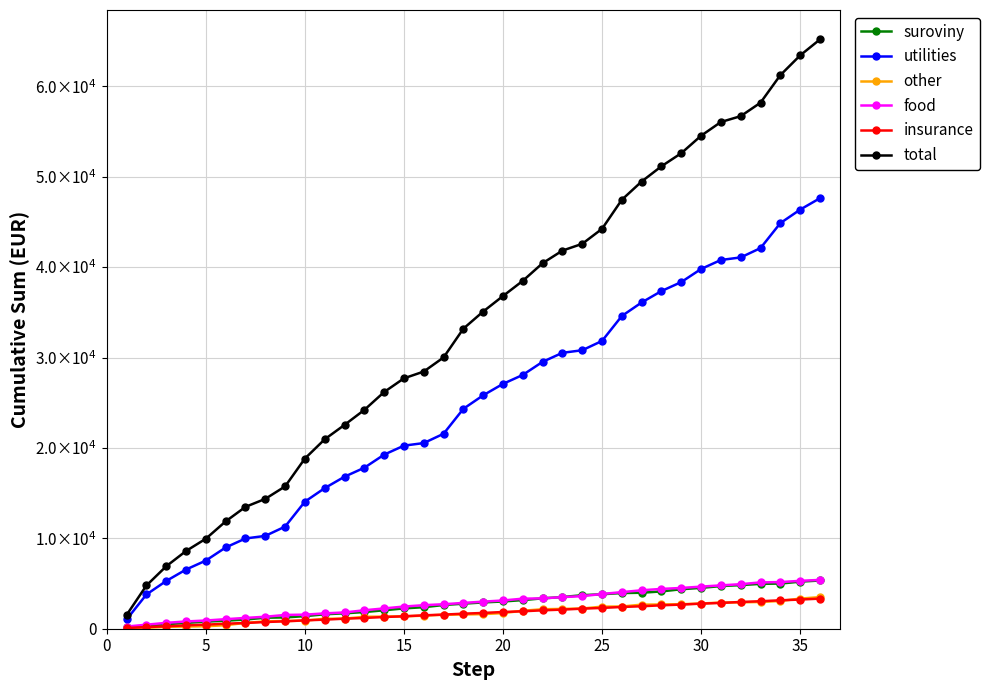

What is the difference between the maximum and minimum values in the insurance series?

3250.0